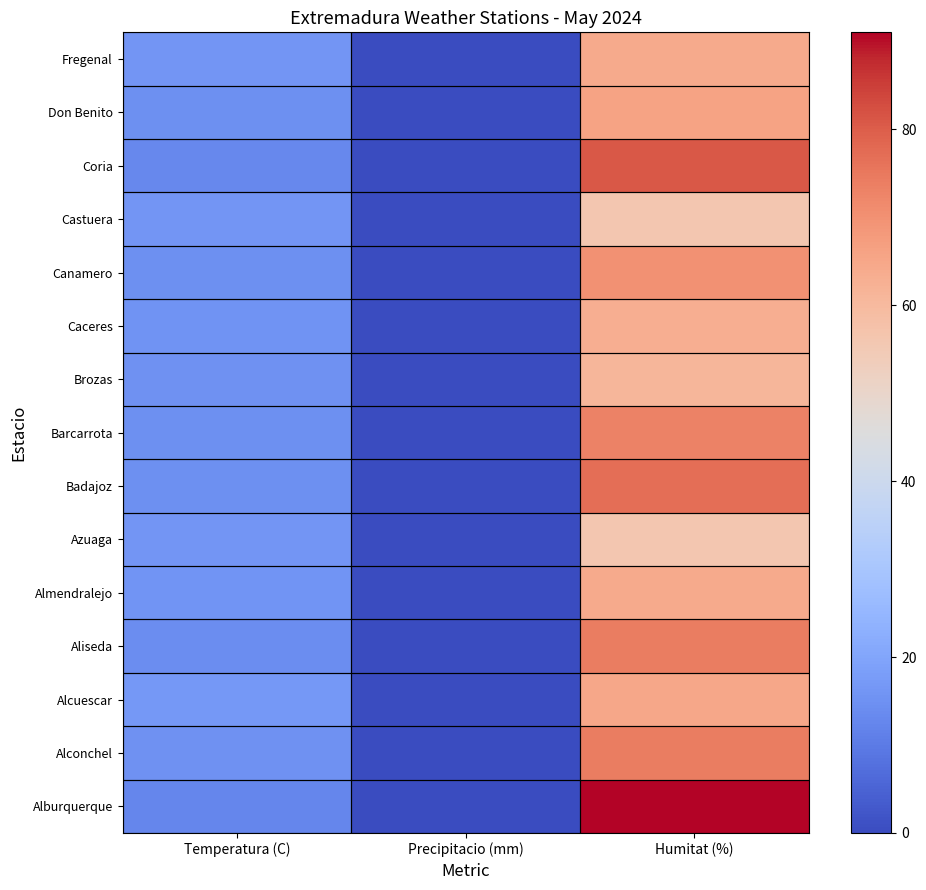

At how many categories does at least one series exceed 44?

1